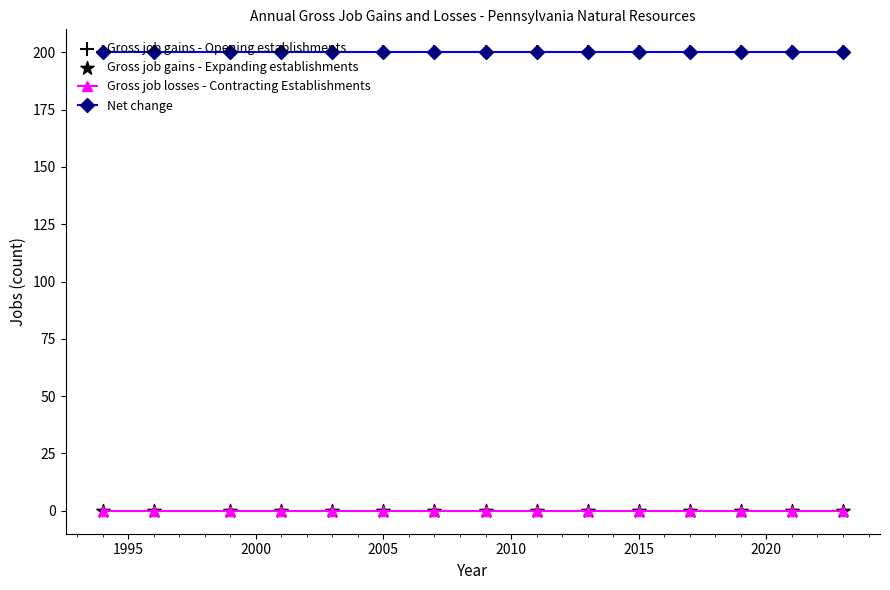

What is the sum of all Net change values?

3000